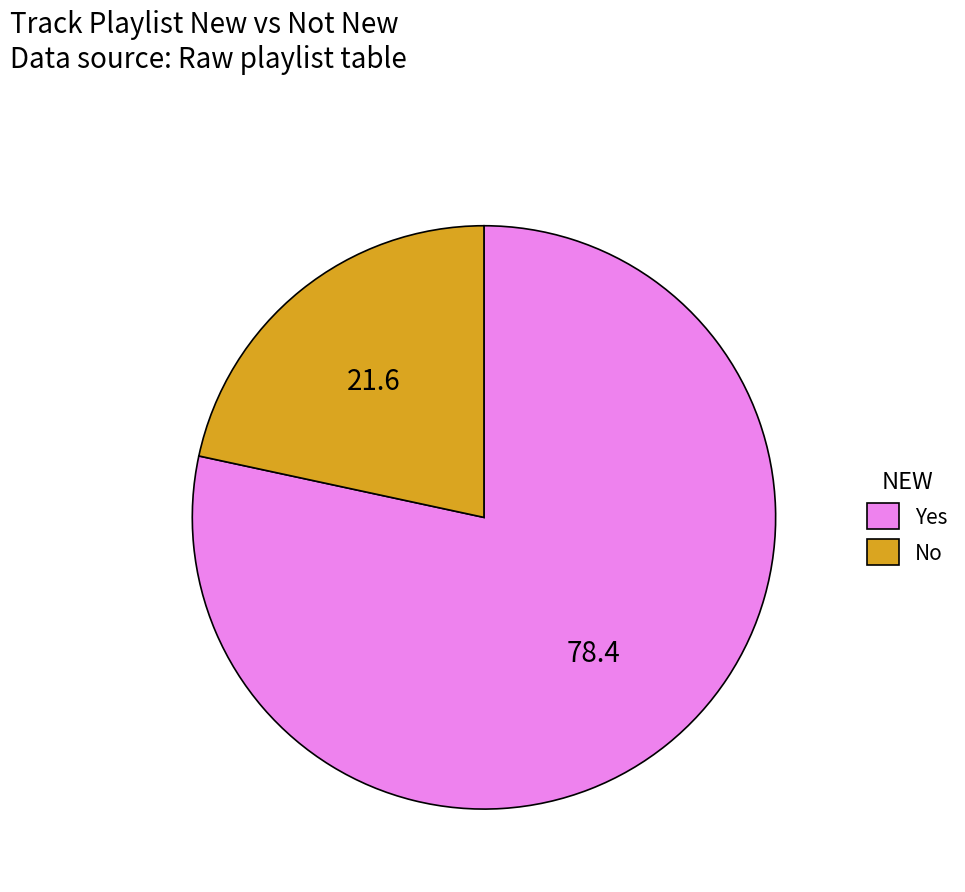

Does Yes represent more than half of the total?

Yes